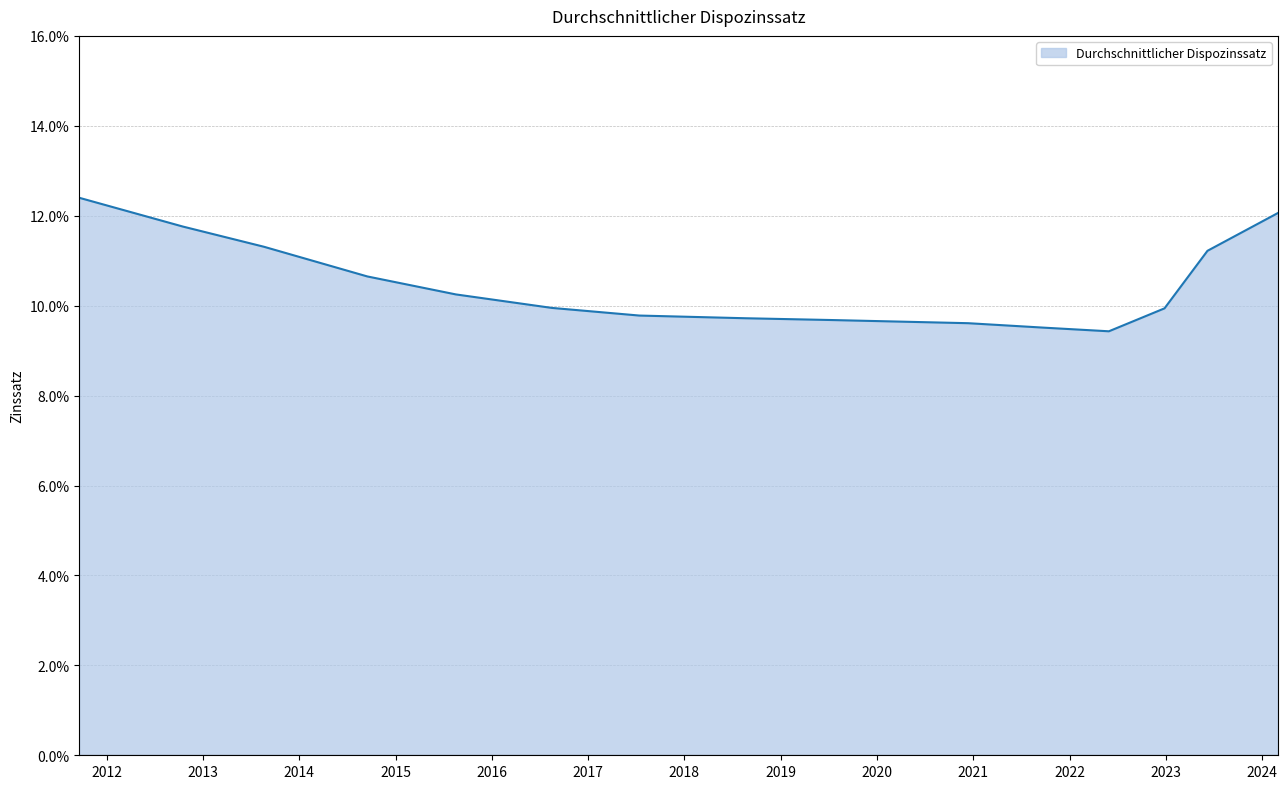

How many values are between 0 and 1?

15